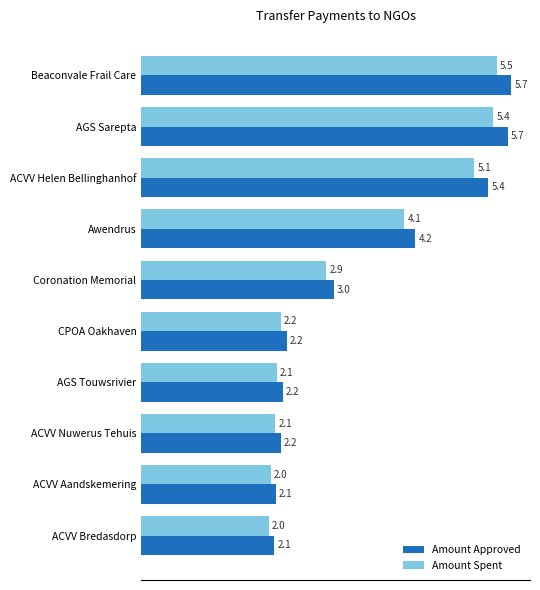

How many data points does each series have?

10